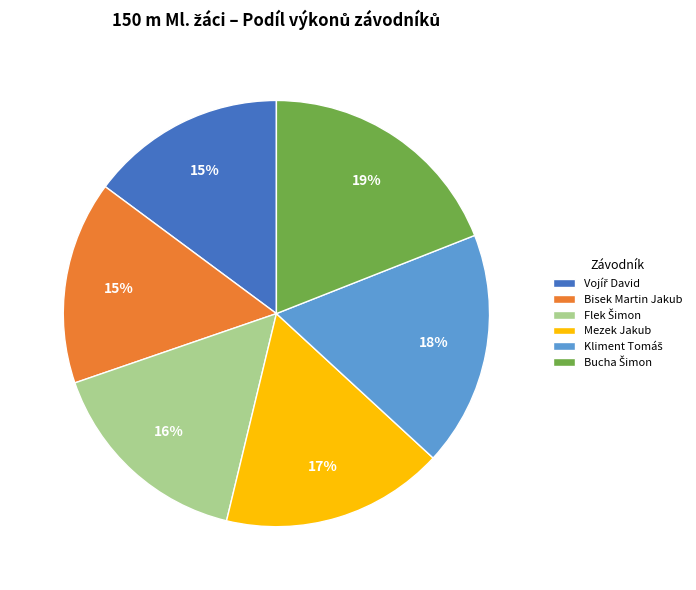

Is there any slice that represents more than half of the pie?

No